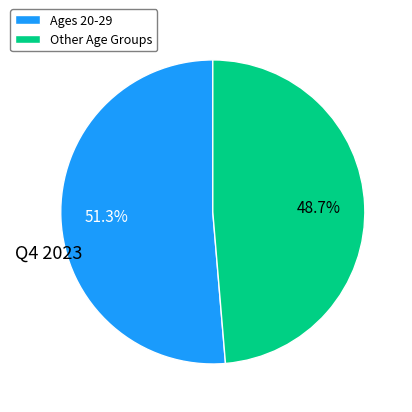

How many slices are in this pie chart?

2